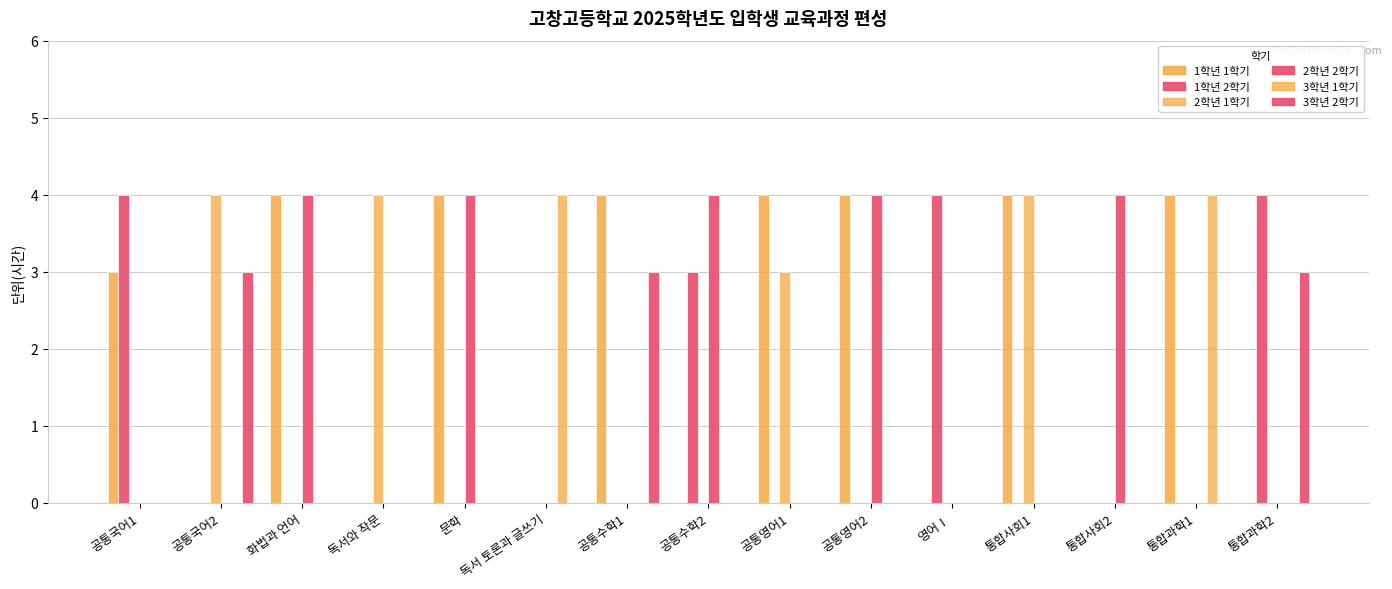

At 문학, list the series in order from smallest to largest.

1학년 2학기, 2학년 1학기, 3학년 1학기, 3학년 2학기, 1학년 1학기, 2학년 2학기